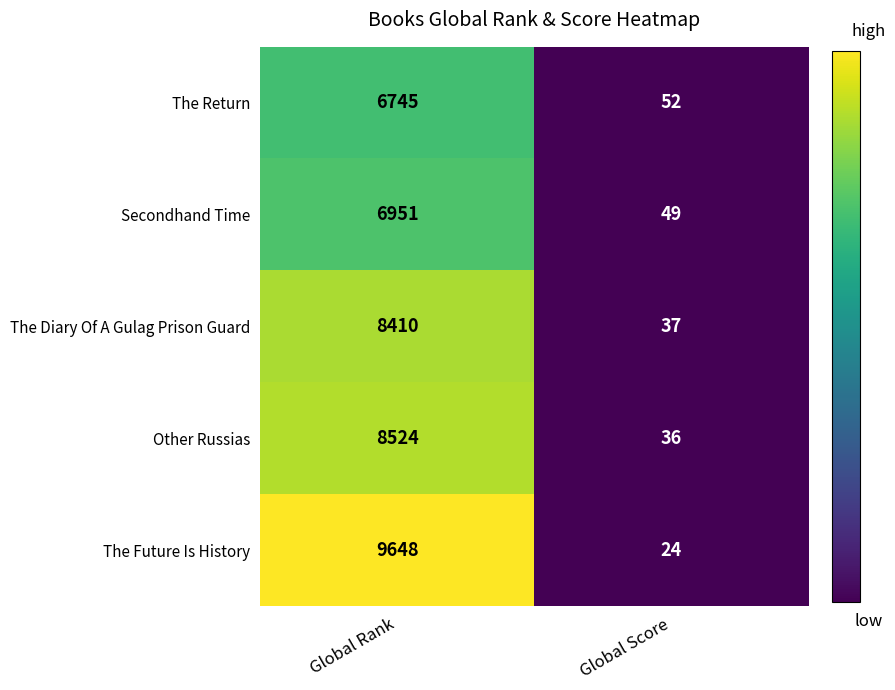

Which category has the lowest value across all series?

Global Score